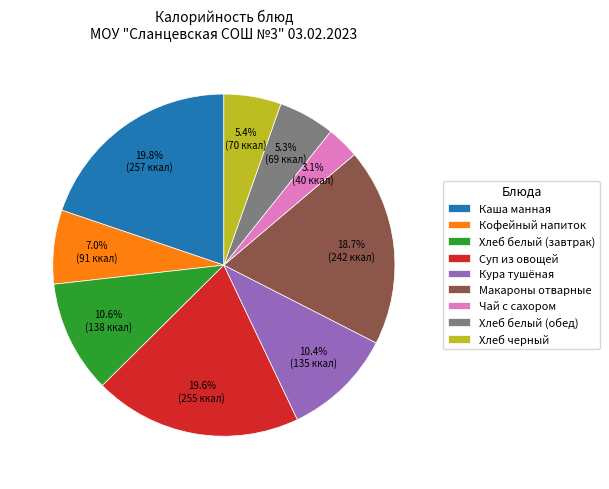

Count the number of slices in the pie.

9